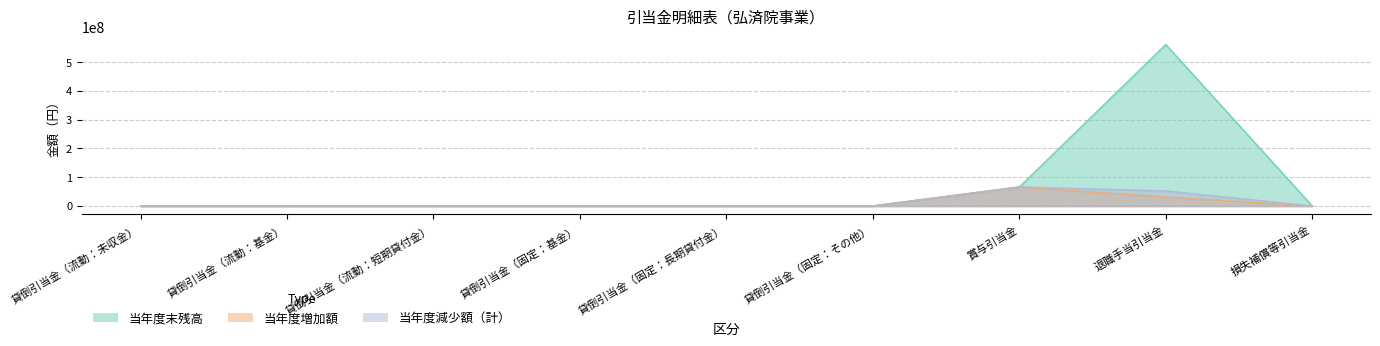

At which category is the sum across all series the highest?

退職手当引当金